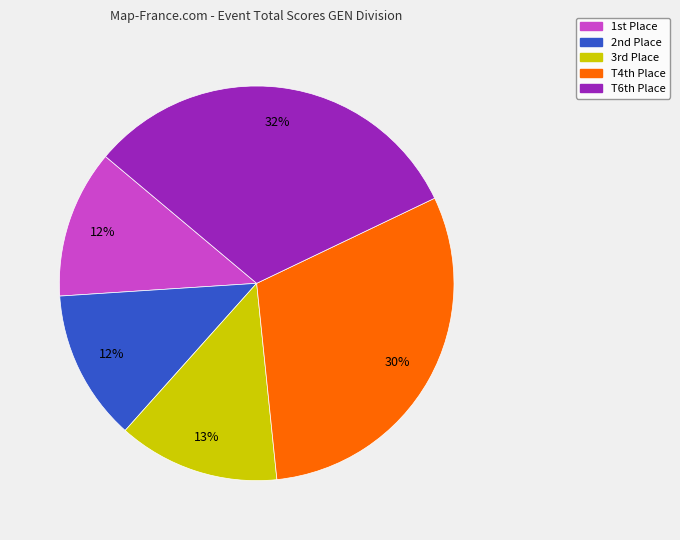

To the nearest percent, what is the difference between the largest and smallest slice percentages?

20%